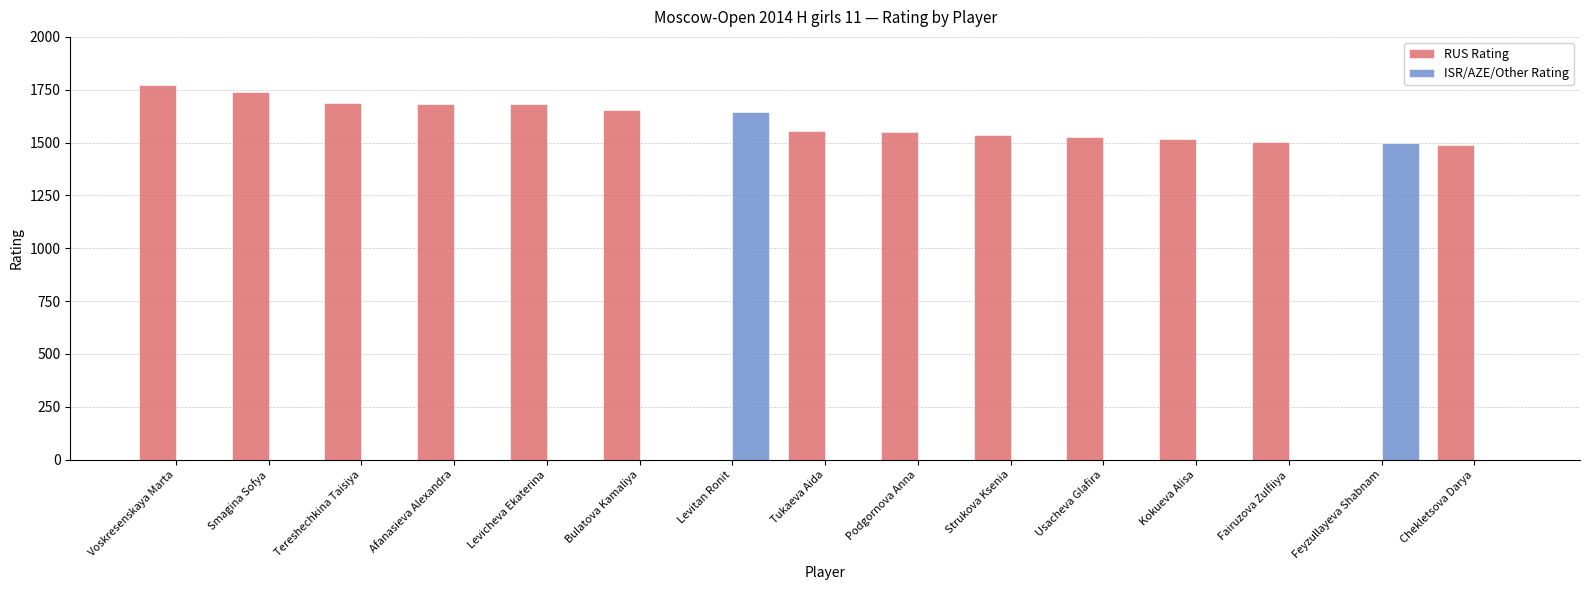

What is the average value of the ISR/AZE/Other Rating series?

210